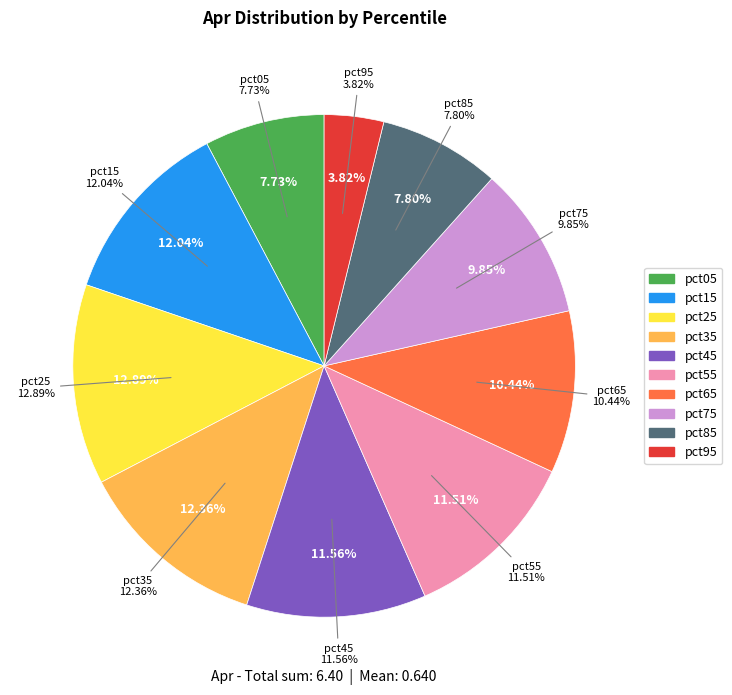

The pct25 slice represents 13% of the pie. True or false?

True